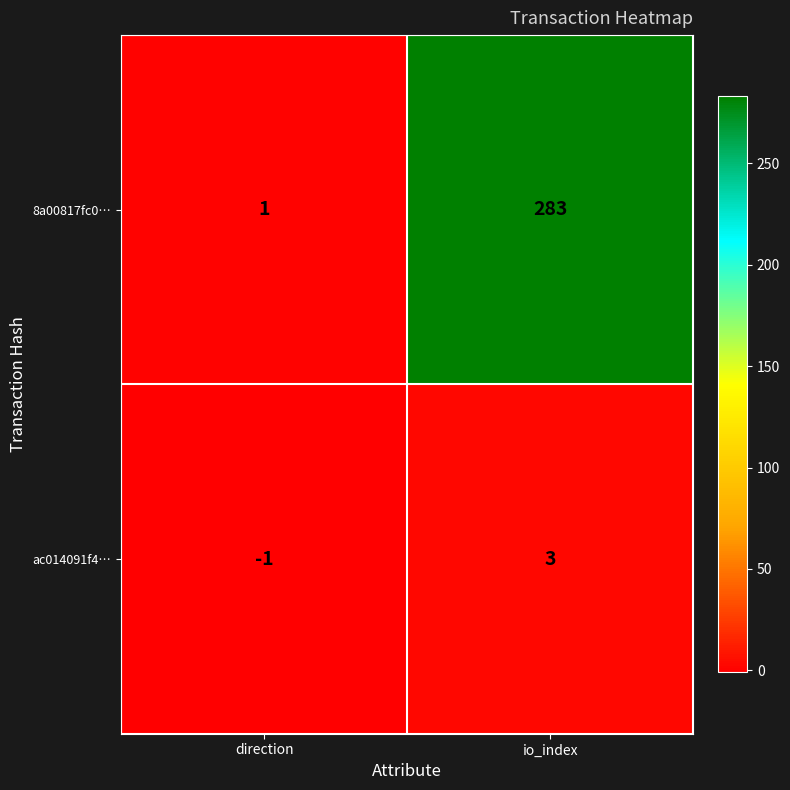

Which series changed the most between direction and io_index?

8a00817fc0…